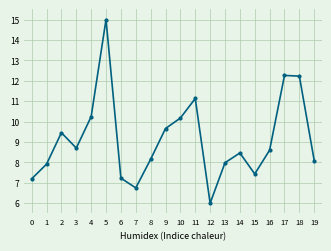

How many points are higher than both their immediate neighbors (excluding endpoints)?

5